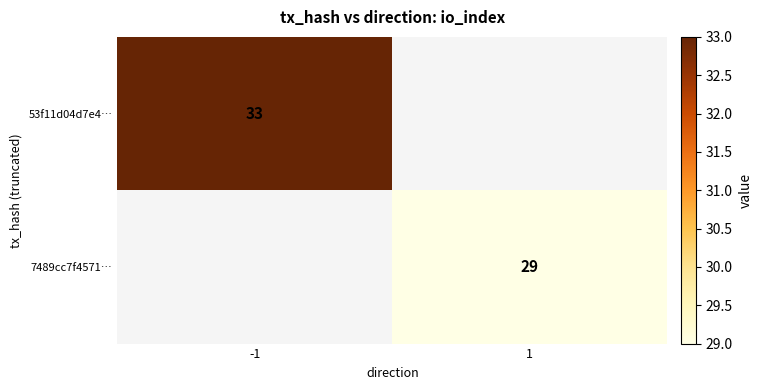

The 7489cc7f4571… series shows 51 at 1. True or false?

False